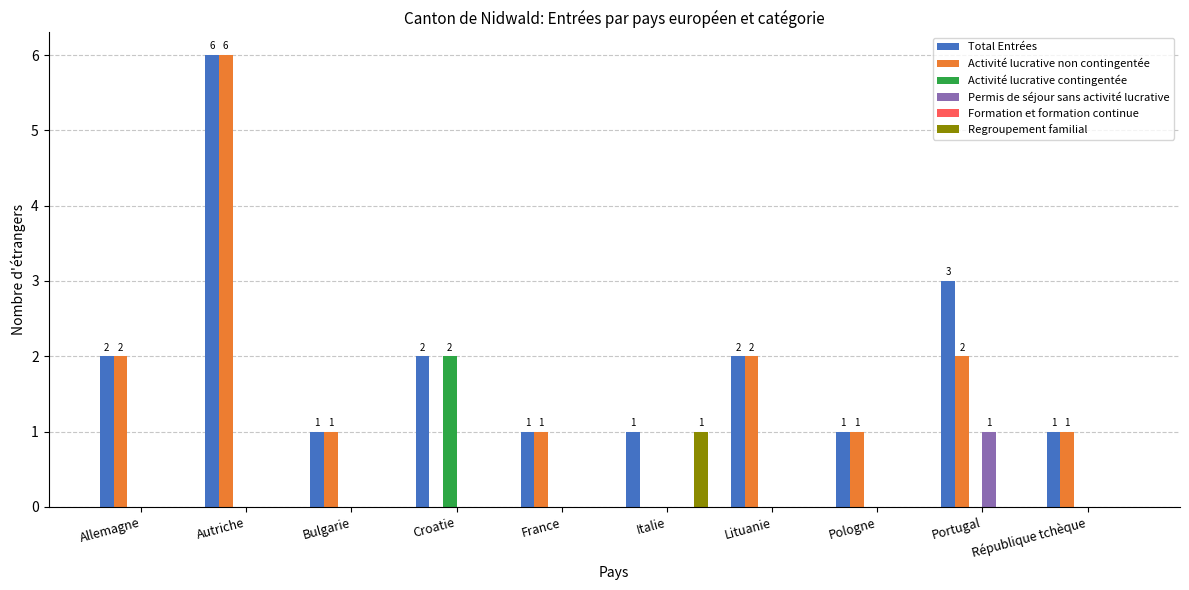

Which series has the largest total across all categories?

Total Entrées